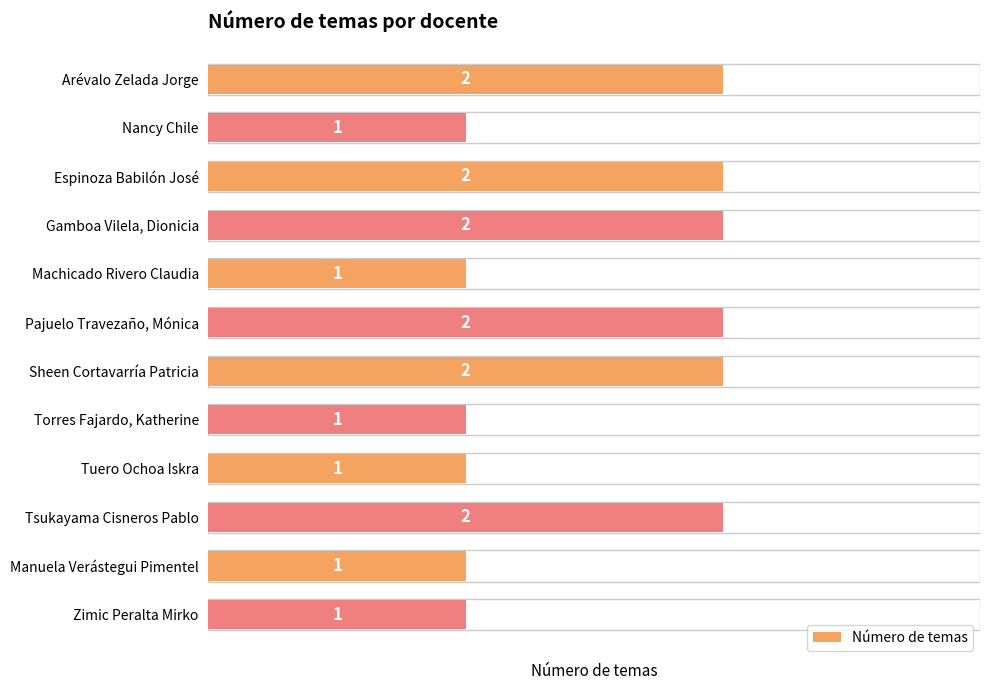

True or false: the data shows 2 at Gamboa Vilela, Dionicia.

True